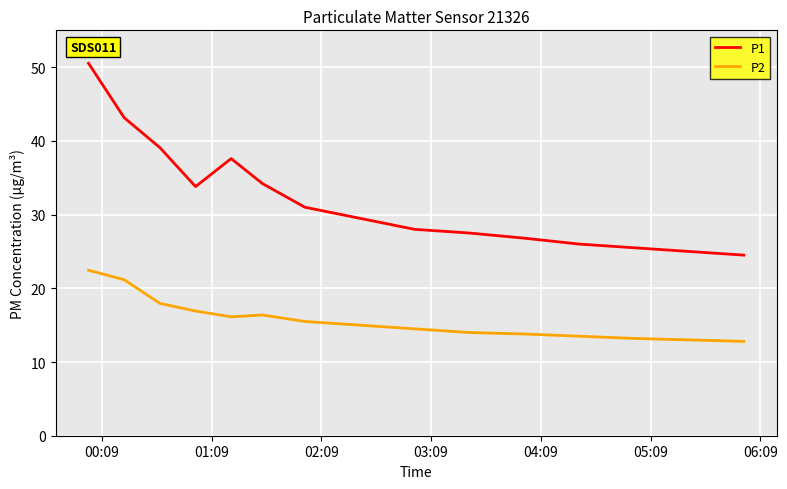

List the series in order of their peak value, lowest first.

P2, P1